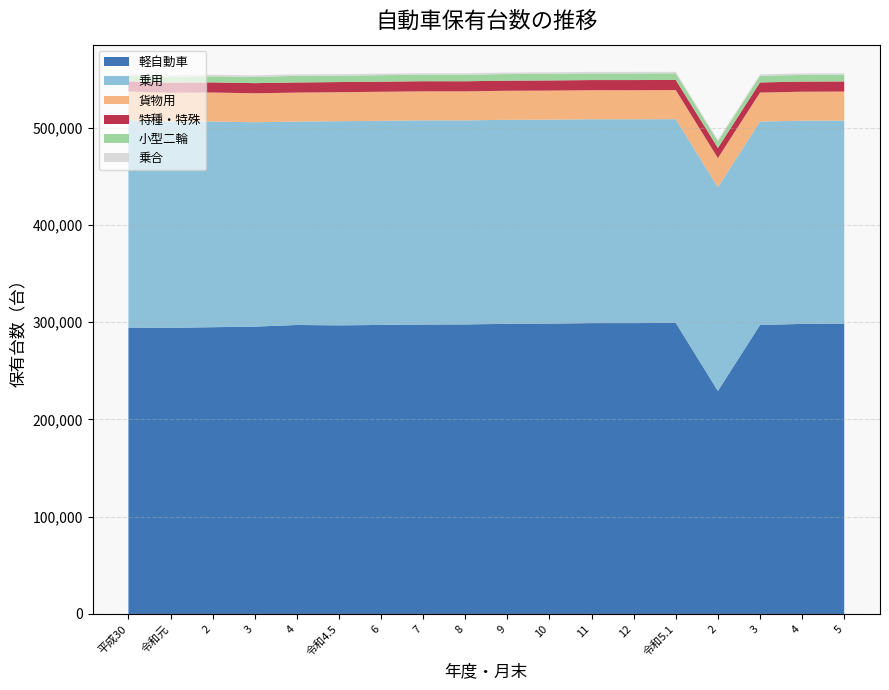

Reading left to right, extract all data points from this chart.

軽自動車: 294460	294225	294828	295434	297121	296729	297173	297574	297698	298309	298552	299059	299083	299267	229253	297121	298235	298531
乗用: 212907	211998	211502	210102	209140	209911	209863	209938	209781	209795	209703	209583	209564	209478	209600	209140	208929	208810
貨物用: 29835	29644	29788	29818	29793	29817	29866	29836	29841	29839	29862	29876	29856	29869	29858	29793	29806	29785
特種・特殊: 10386	10425	10432	10415	10426	10414	10409	10408	10378	10394	10426	10416	10436	10424	10412	10426	10416	10397
小型二輪: 5848	5958	6230	6431	6766	6554	6615	6670	6726	6758	6800	6814	6829	6824	6818	6766	6848	6868
乗合: 1734	1740	1654	1625	1585	1616	1614	1612	1603	1601	1593	1599	1590	1594	1592	1585	1587	1582